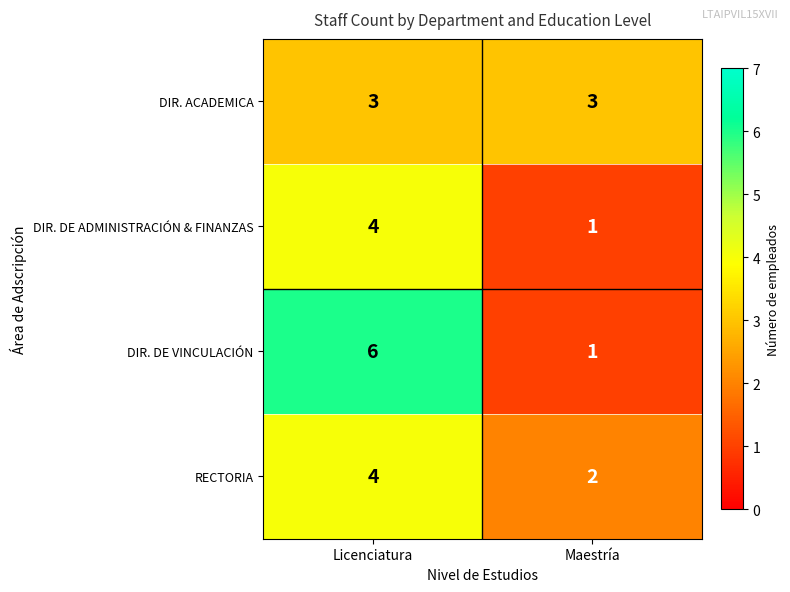

The DIR. ACADEMICA series shows 5 at Licenciatura. True or false?

False